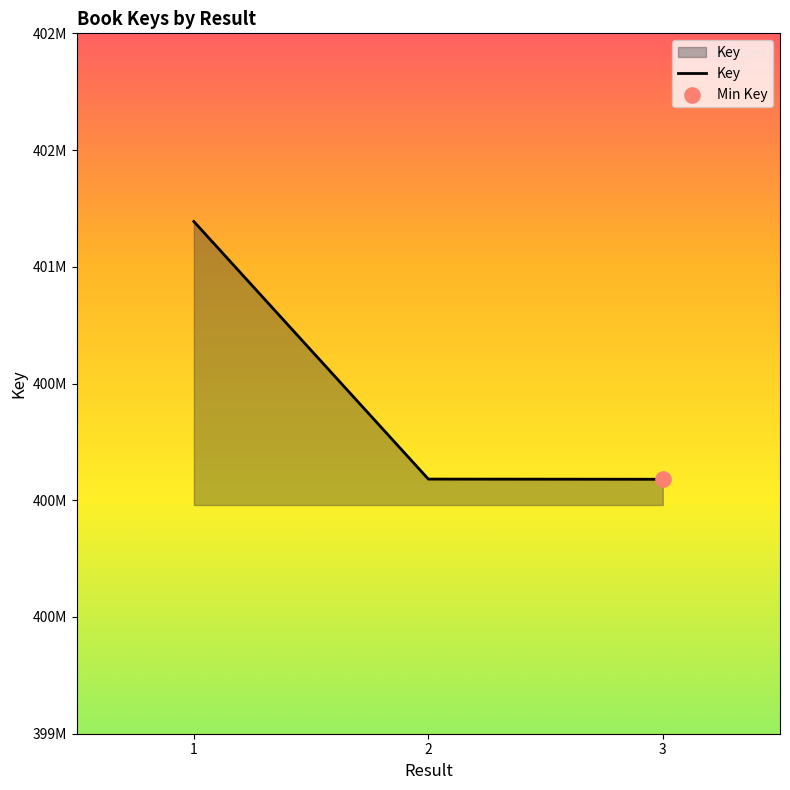

Does the chart have visible grid lines?

No